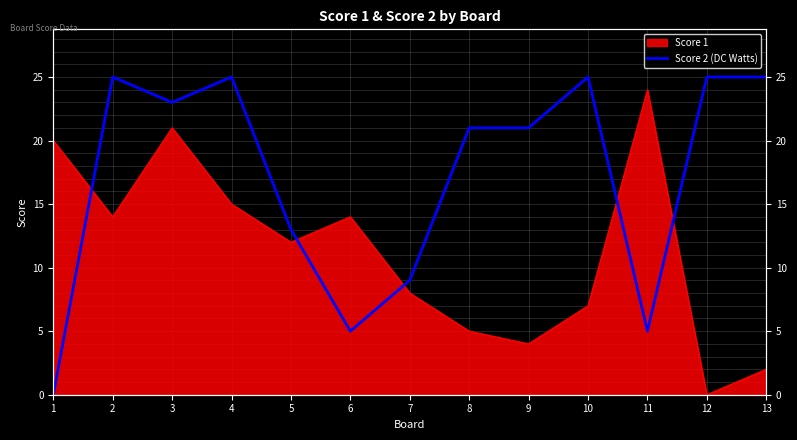

Rank the categories by value from highest to lowest.

2, 4, 10, 12, 13, 3, 8, 9, 5, 7, 6, 11, 1